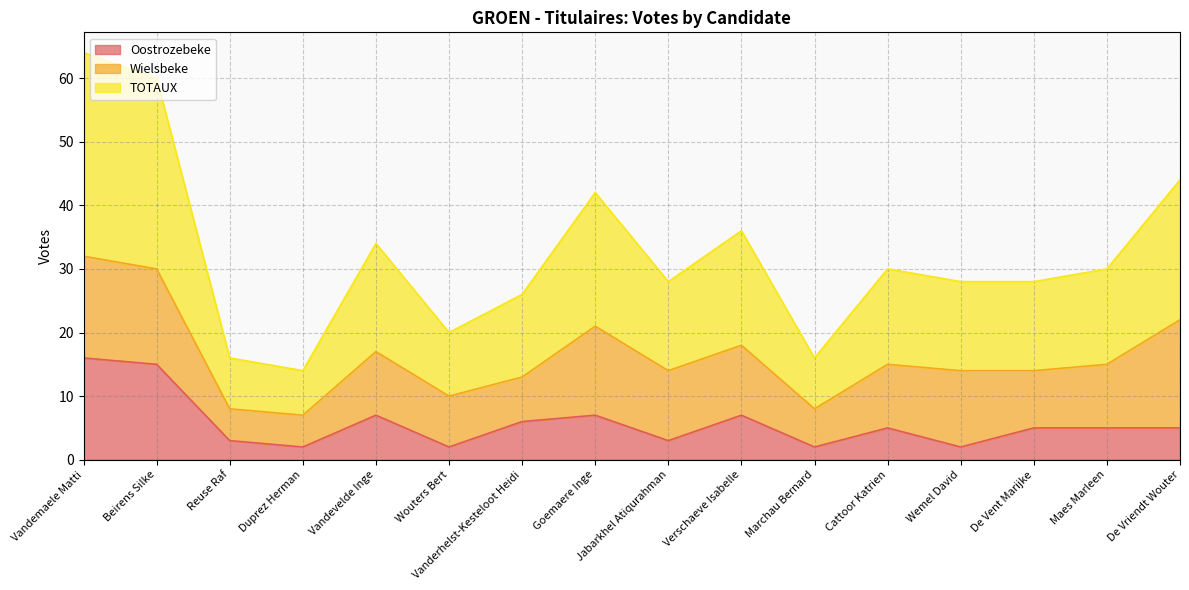

True or false: Oostrozebeke has a value of 2 at Wemel David.

True